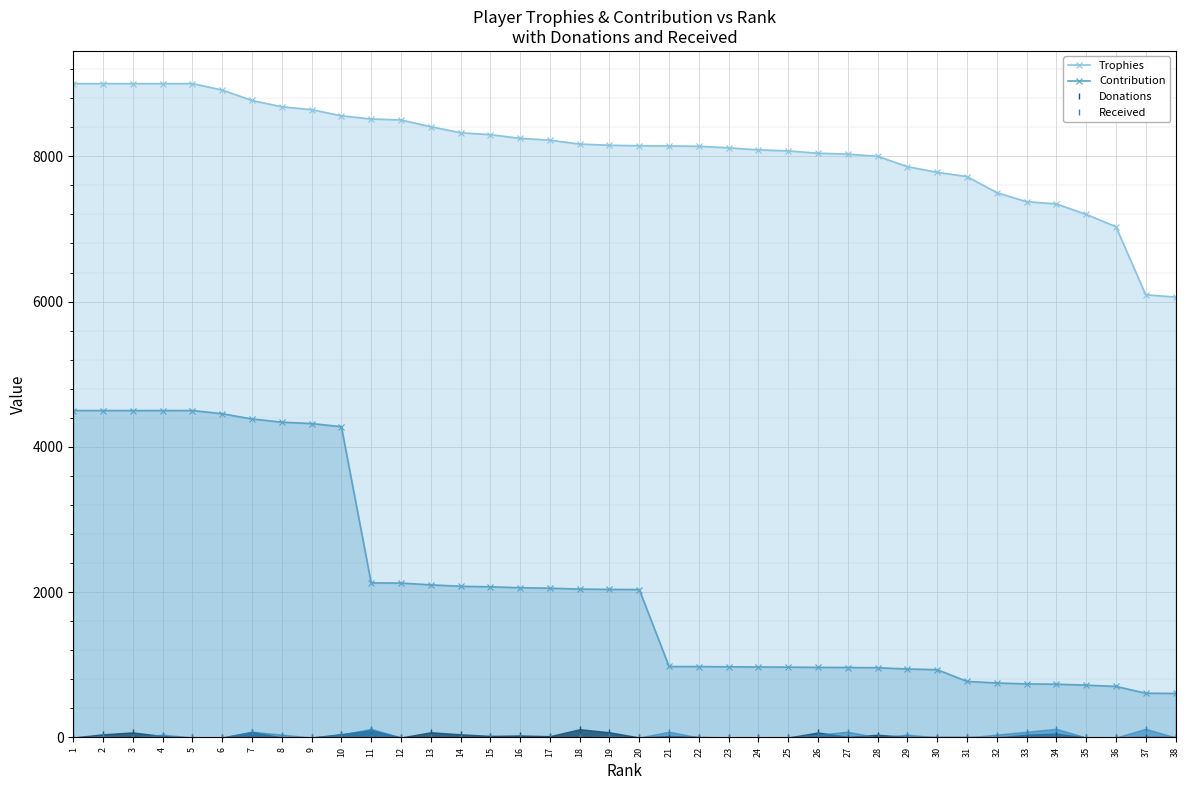

Which series has the largest total across all categories?

Trophies